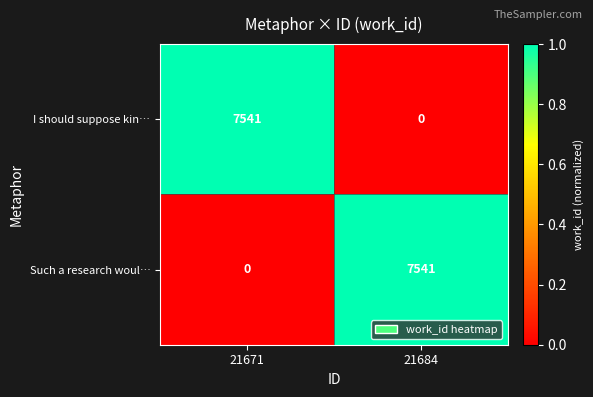

What is the sum of the I should suppose kin… values at 21671 and 21684?

7541